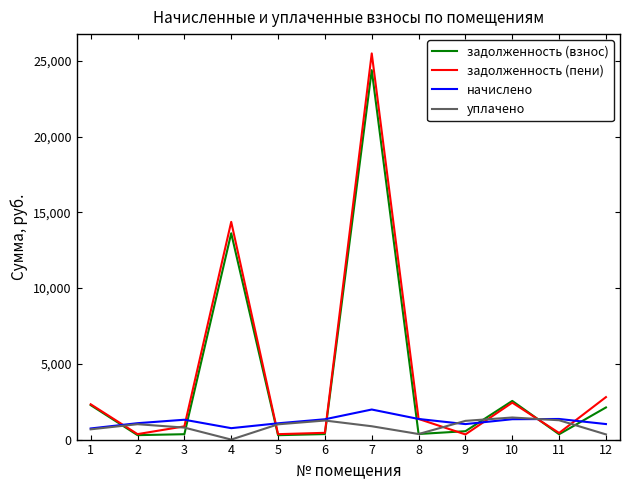

How many times do задолженность (взнос) and начислено cross each other?

8